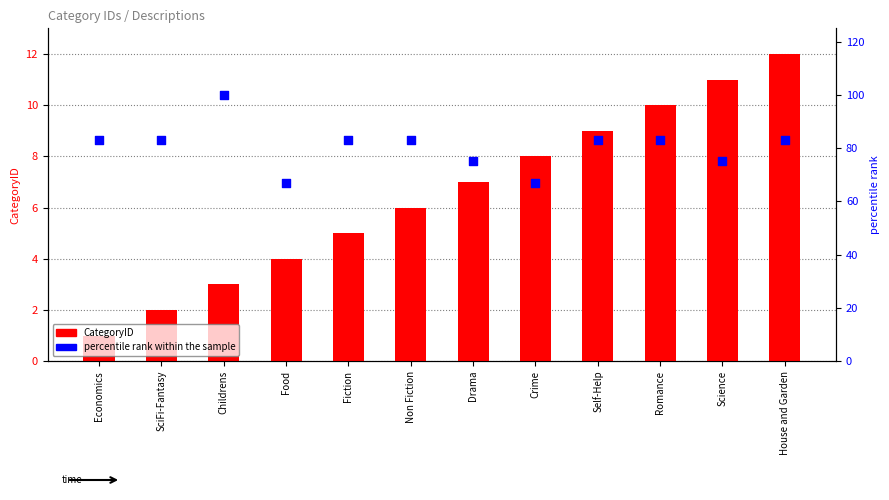

At how many categories does at least one series exceed 94?

1